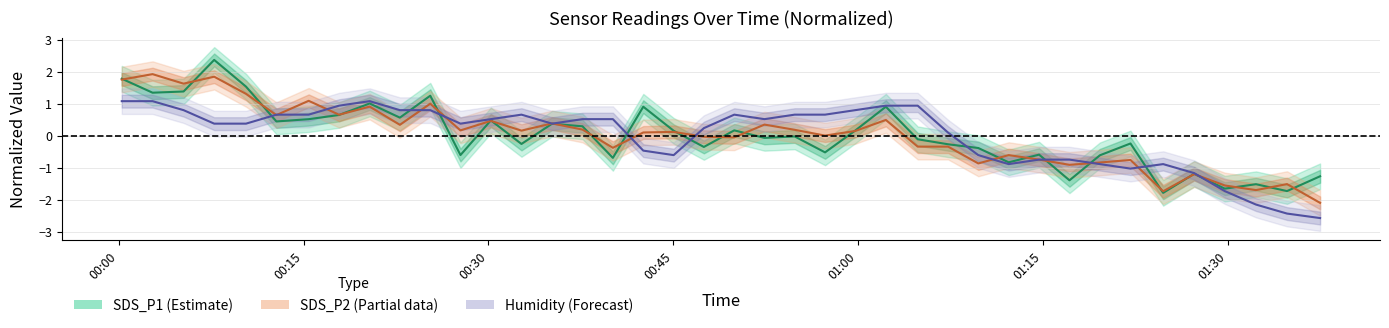

What are all the series names shown in the legend?

SDS_P1, SDS_P2, Humidity